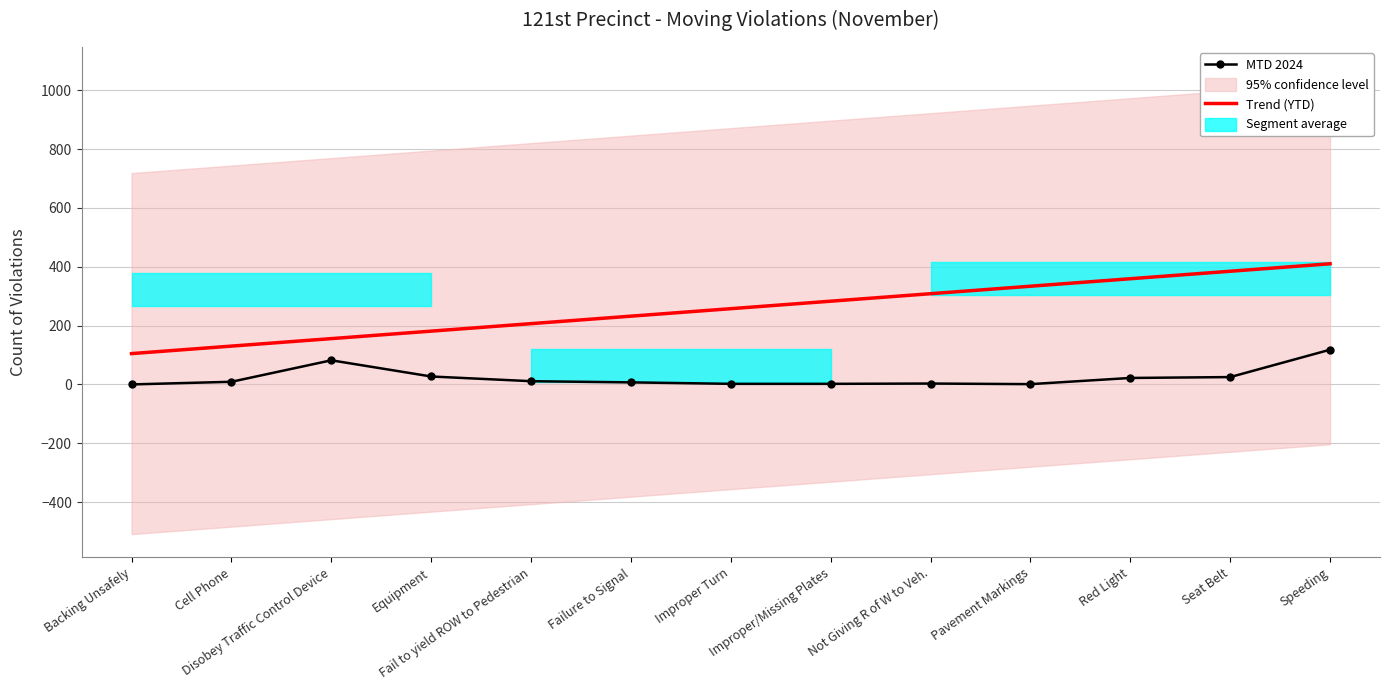

How many lines are shown in the chart?

2